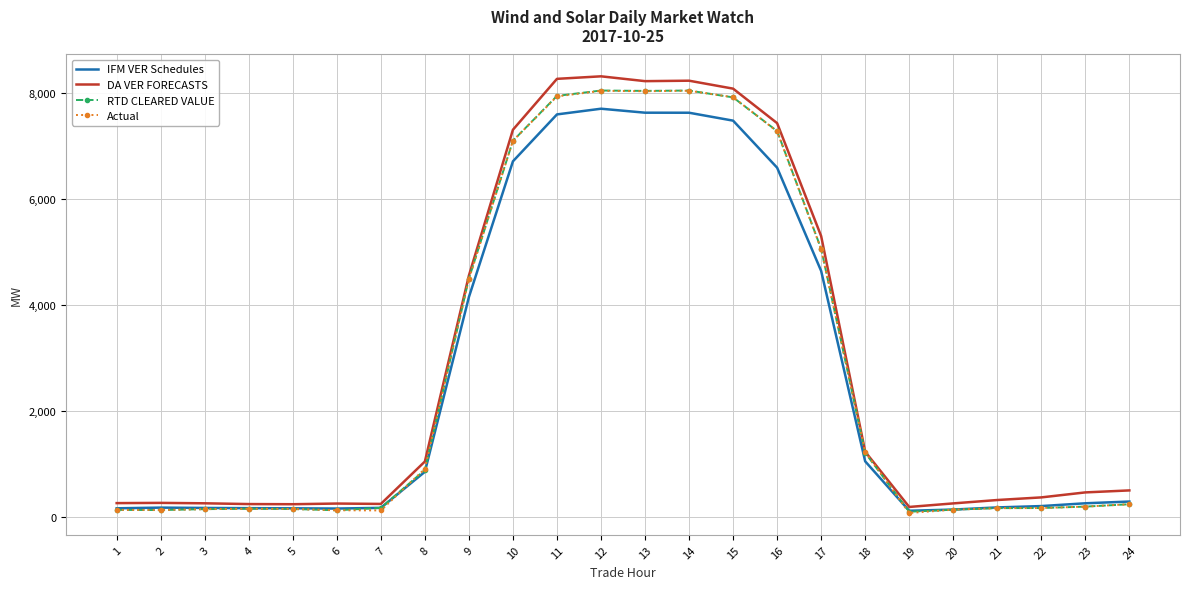

What is the total value across all series at 21?

854.3